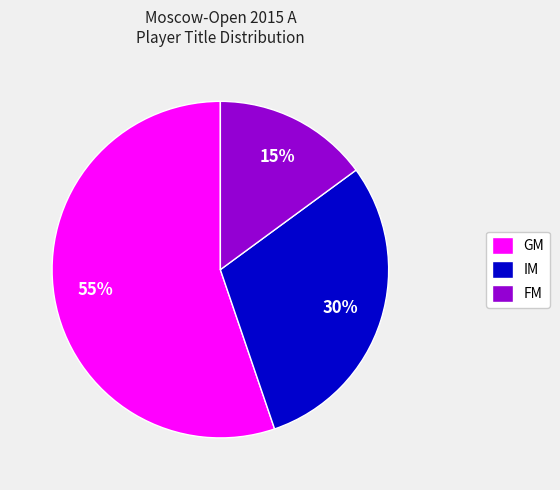

How many slices are in this pie chart?

3